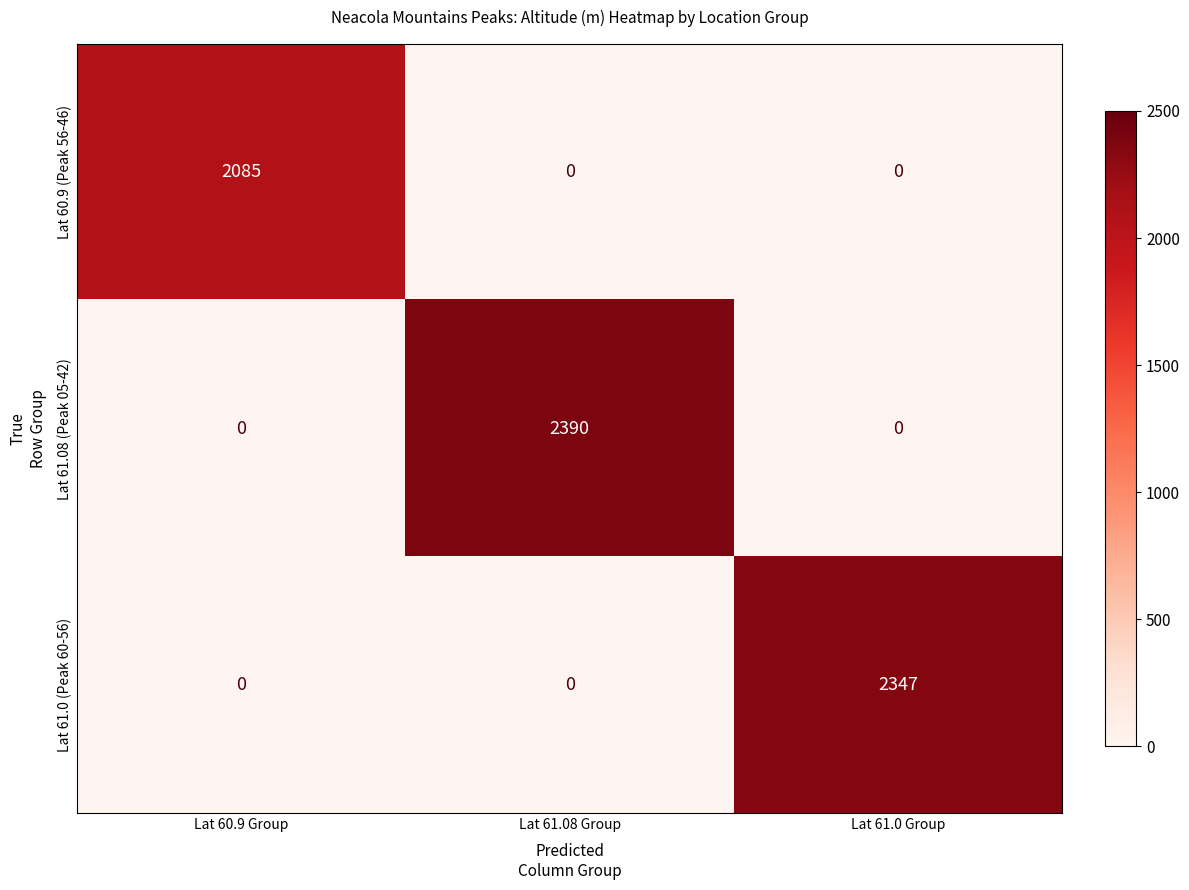

What is the spread (max minus min) of values at Lat 60.9 Group?

2085